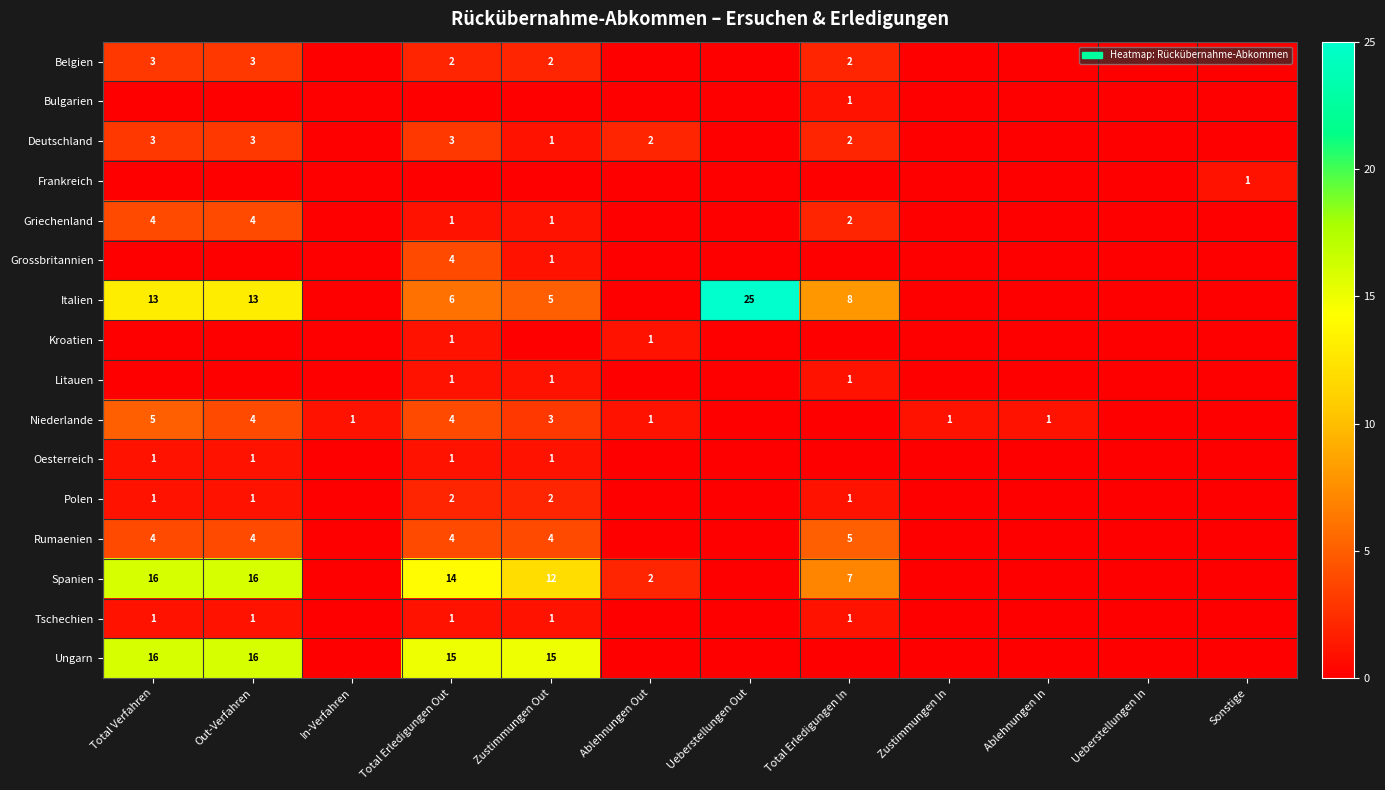

Is it true that Polen equals 1 at Total Verfahren?

True